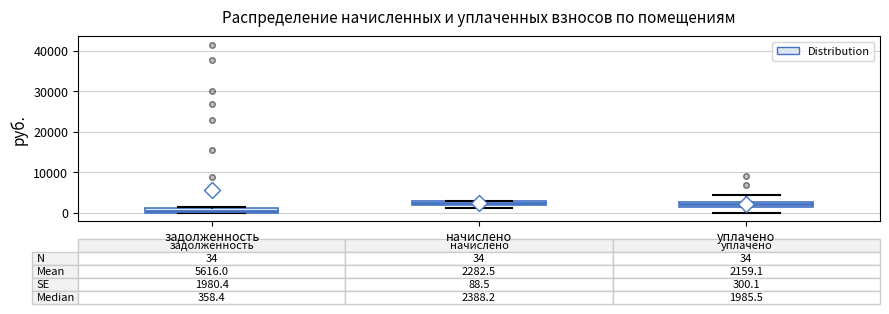

Which box has the lowest median line?

задолженность